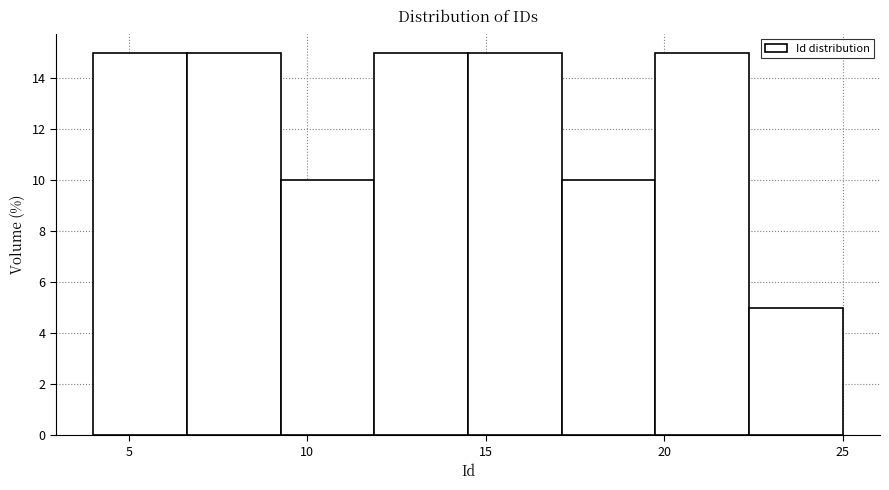

Reading left to right, transcribe this chart: for each bar, give the range it covers on the x-axis and its height. Neither the bar edges nor the heights are printed on the chart, so give them approximately, as read against the axes.

4.0 to 6.5: 15
6.5 to 9.5: 15
9.5 to 12.0: 10
12.0 to 14.5: 15
14.5 to 17.0: 15
17.0 to 20.0: 10
20.0 to 22.5: 15
22.5 to 25.0: 5